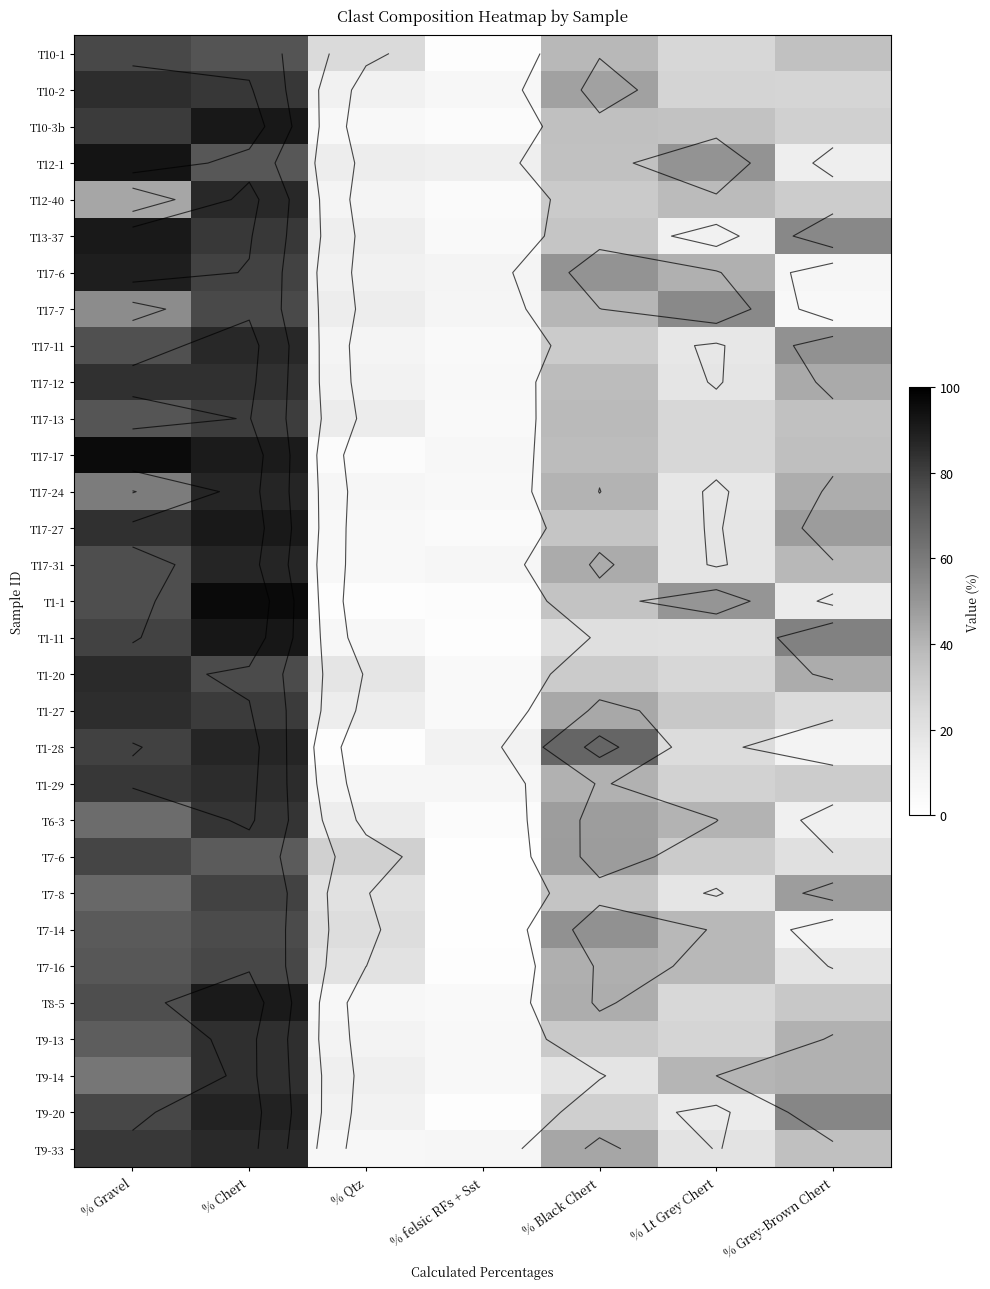

What is the difference between the T13-37 values at % Qtz and % Gravel?

77.8